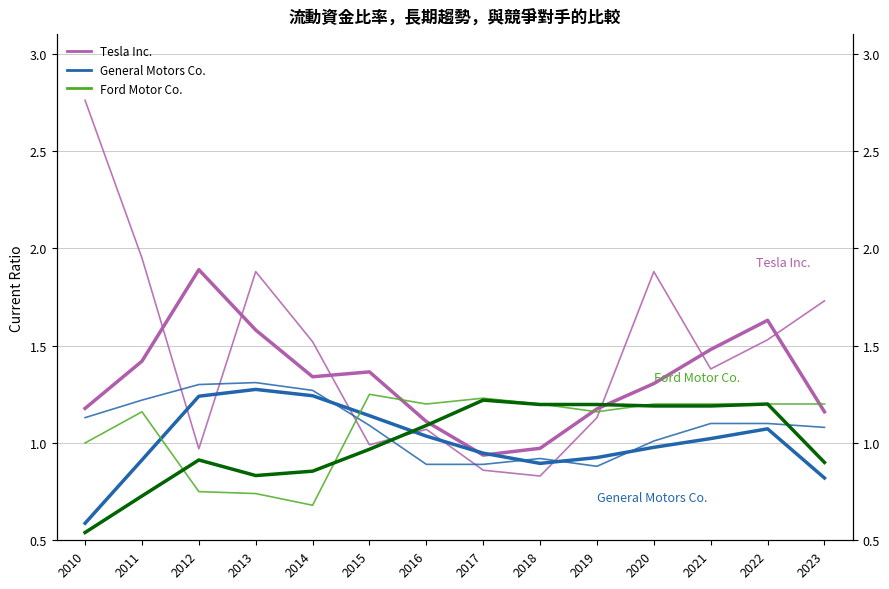

What are all the series names shown in the legend?

Tesla Inc., General Motors Co., Ford Motor Co.